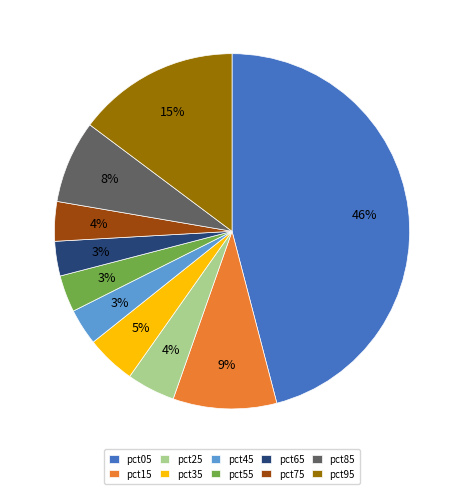

Count the number of slices in the pie.

10